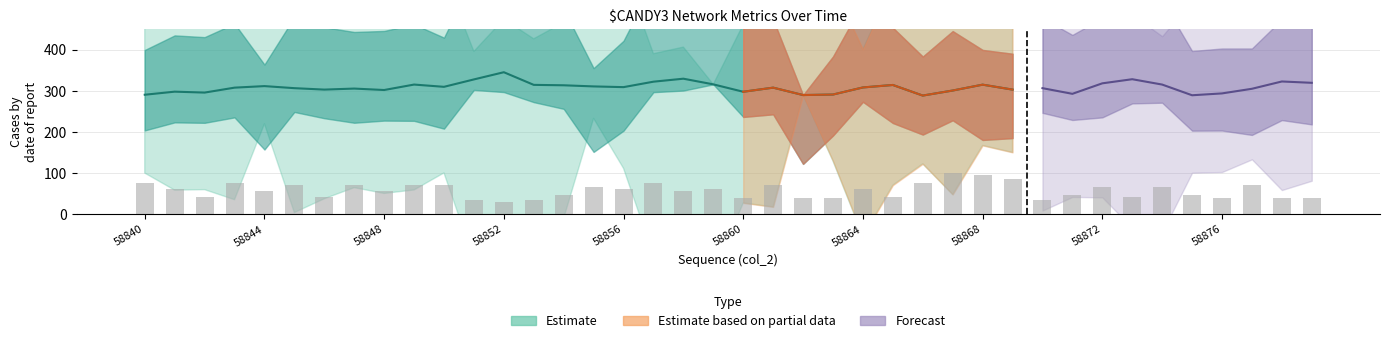

What is the minimum value shown in the chart?

28.6